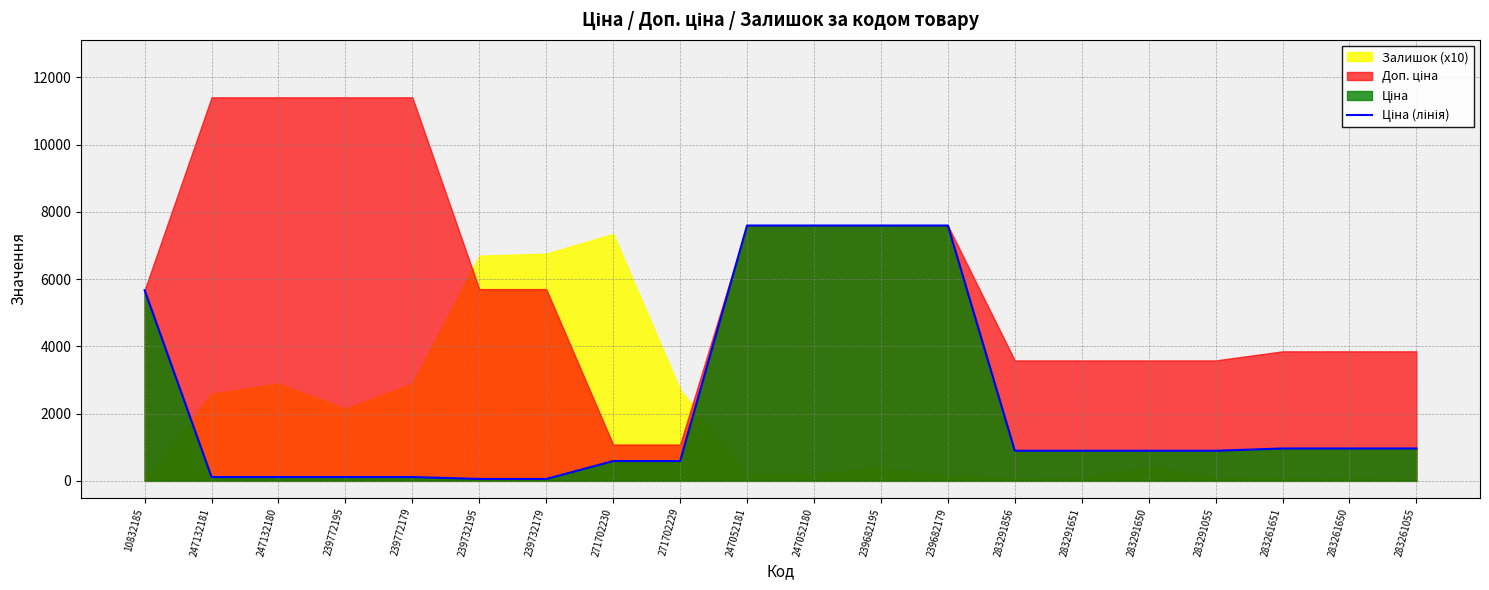

Reading left to right, transcribe all the data shown in this chart.

10832185=5673.8	247132181=114.1	247132180=114.1	239772195=114.1	239772179=114.1	239732195=57.0	239732179=57.0	271702230=589.9	271702229=589.9	247052181=7596.5	247052180=7596.5	239682195=7596.5	239682179=7596.5	283291856=895.9	283291651=895.9	283291650=895.9	283291055=895.9	283261651=963.5	283261650=963.5	283261055=963.5